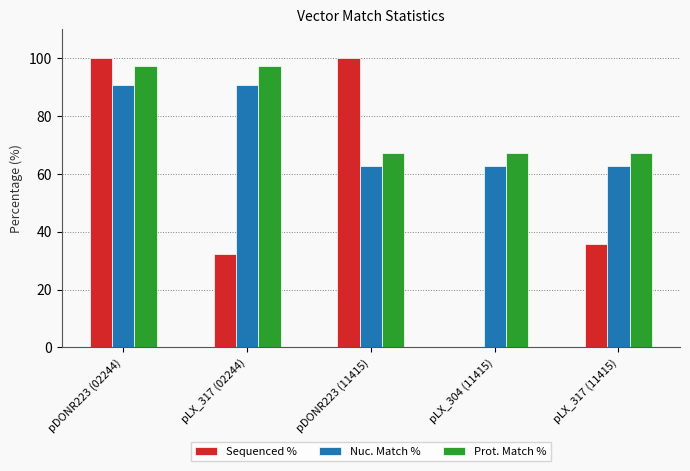

Which series changed the most between pDONR223 (02244) and pDONR223 (11415)?

Prot. Match %